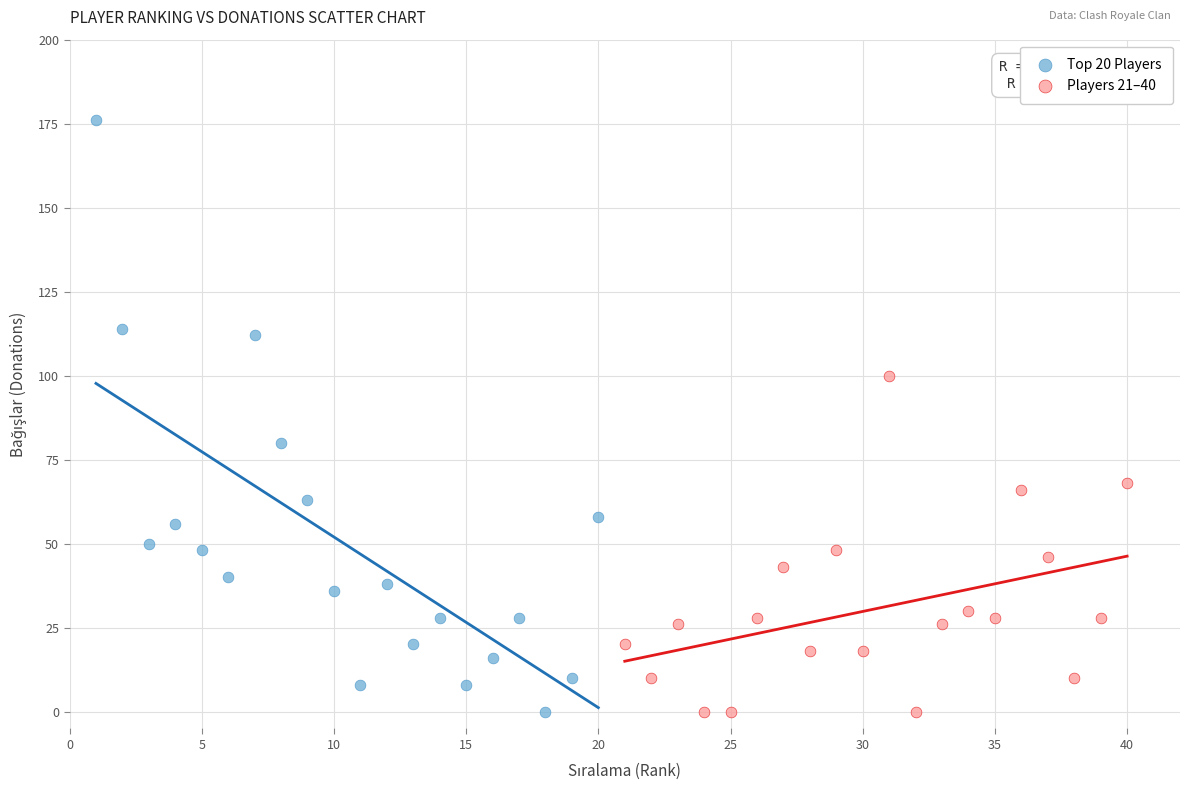

Which series reaches the maximum Y coordinate?

Top 20 Players